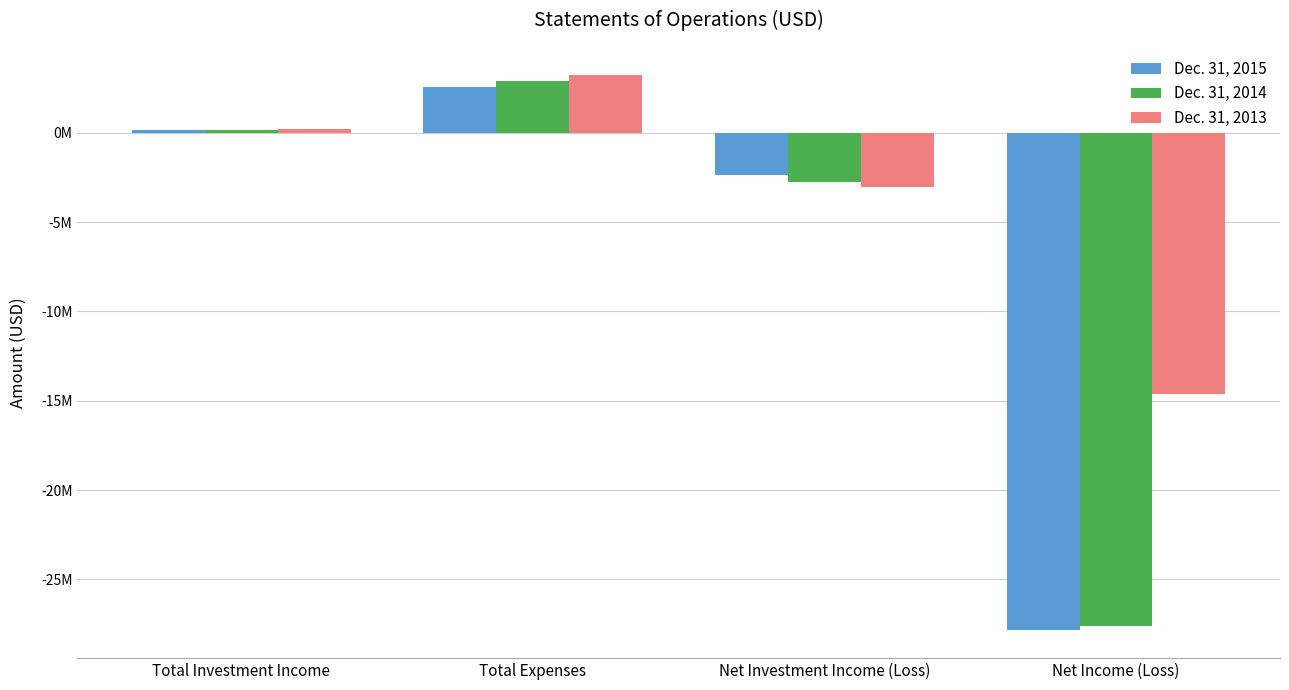

At which label is Dec. 31, 2015 closest to -12658096?

Net Investment Income (Loss)